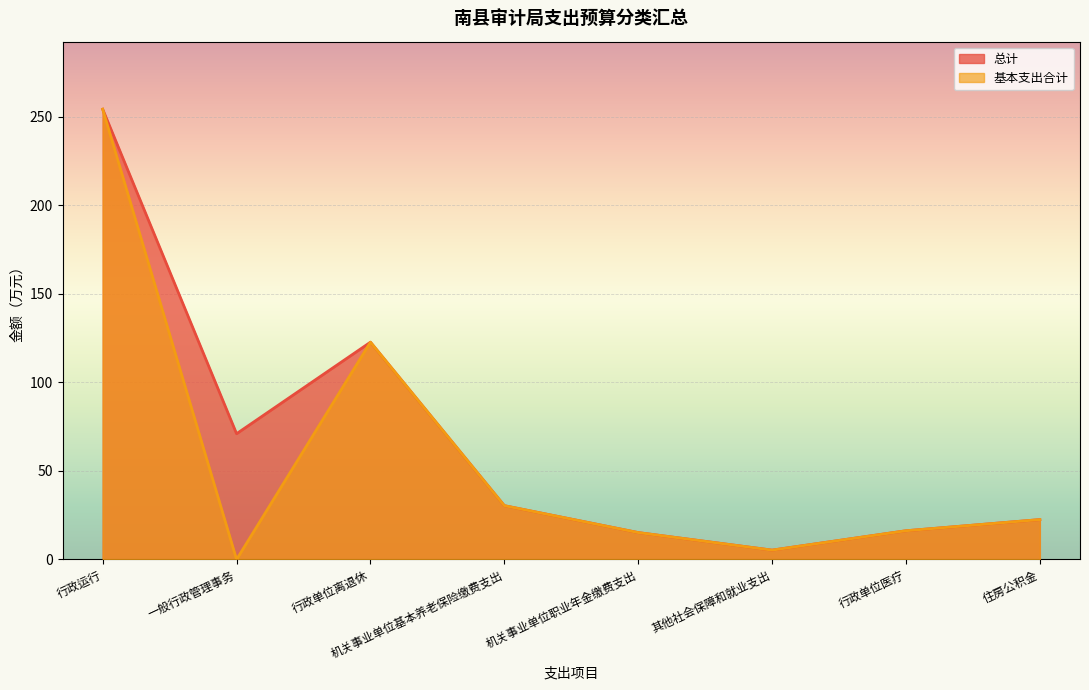

What position from the left is 住房公积金?

8